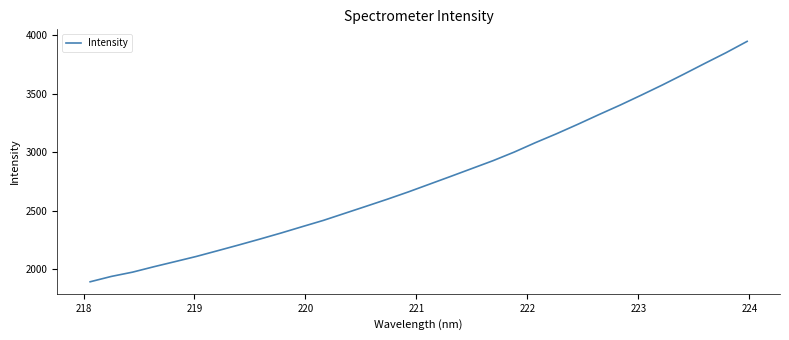

What is the difference between the maximum and minimum values?

2056.4